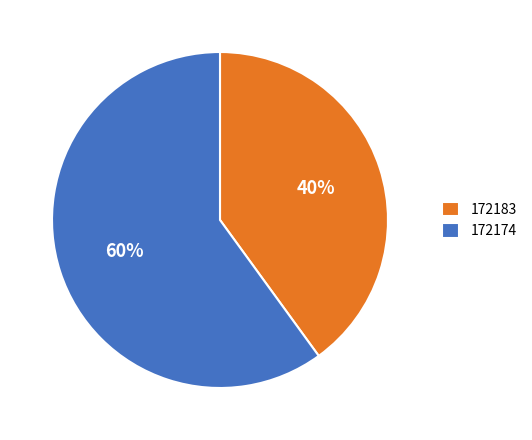

What is the majority slice?

172174